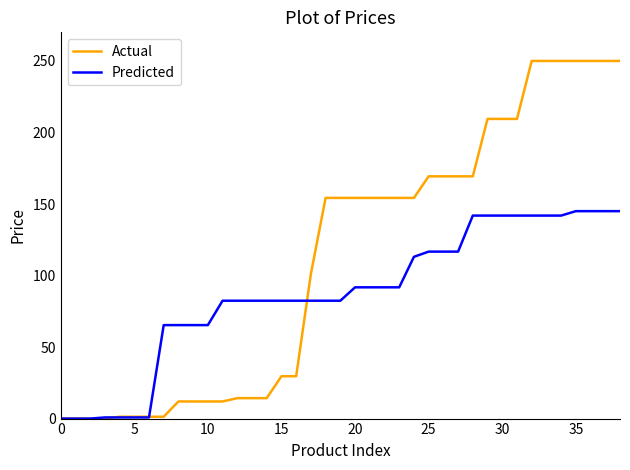

Rank the series by their maximum value, from highest to lowest.

Actual, Predicted